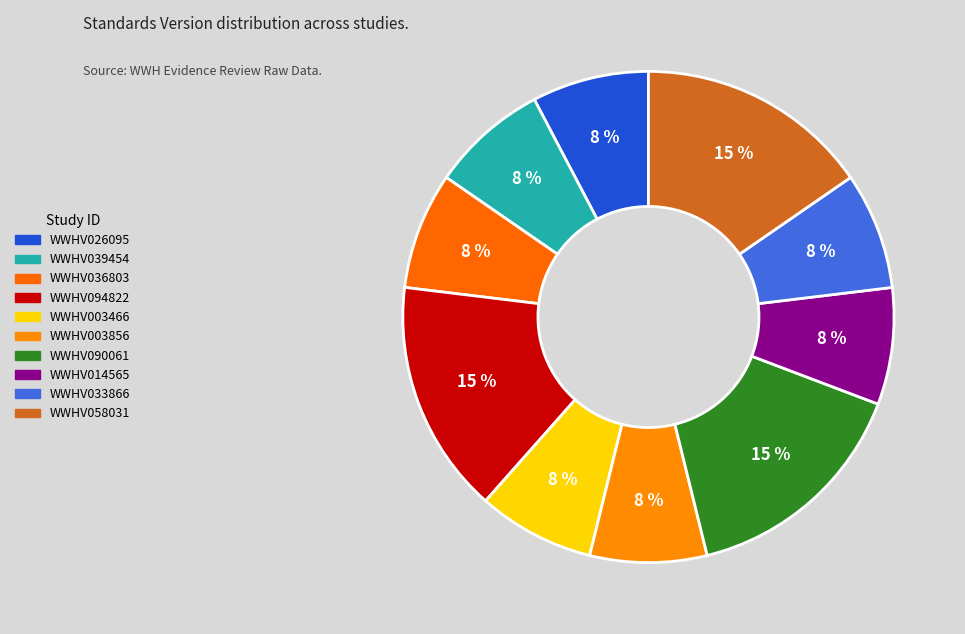

Does WWHV033866 represent more than half of the total?

No